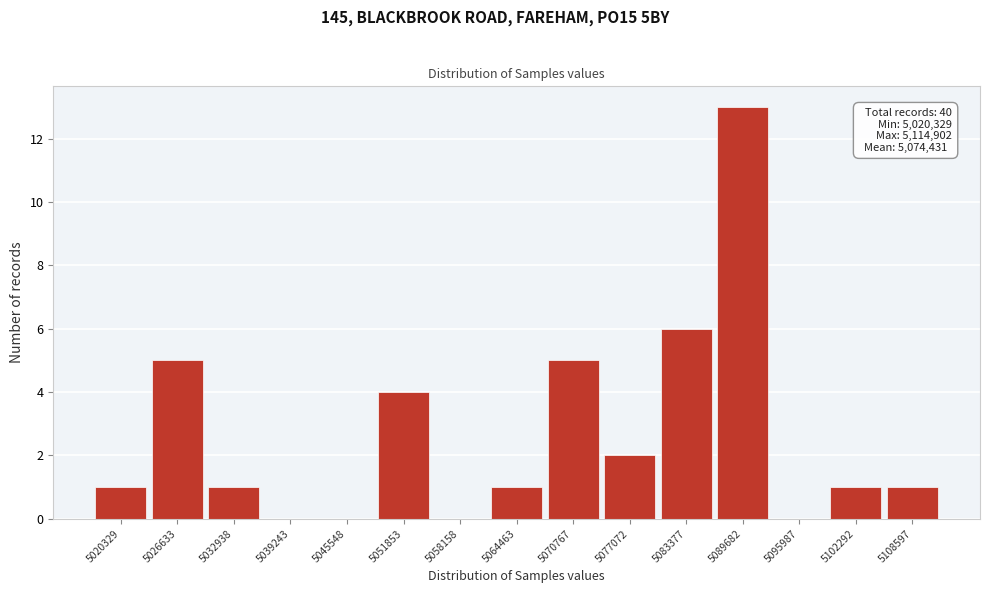

Reading left to right, list all the values displayed in this chart.

5020329=1	5026633=5	5032938=1	5039243=0	5045548=0	5051853=4	5058158=0	5064463=1	5070767=5	5077072=2	5083377=6	5089682=13	5095987=0	5102292=1	5108597=1